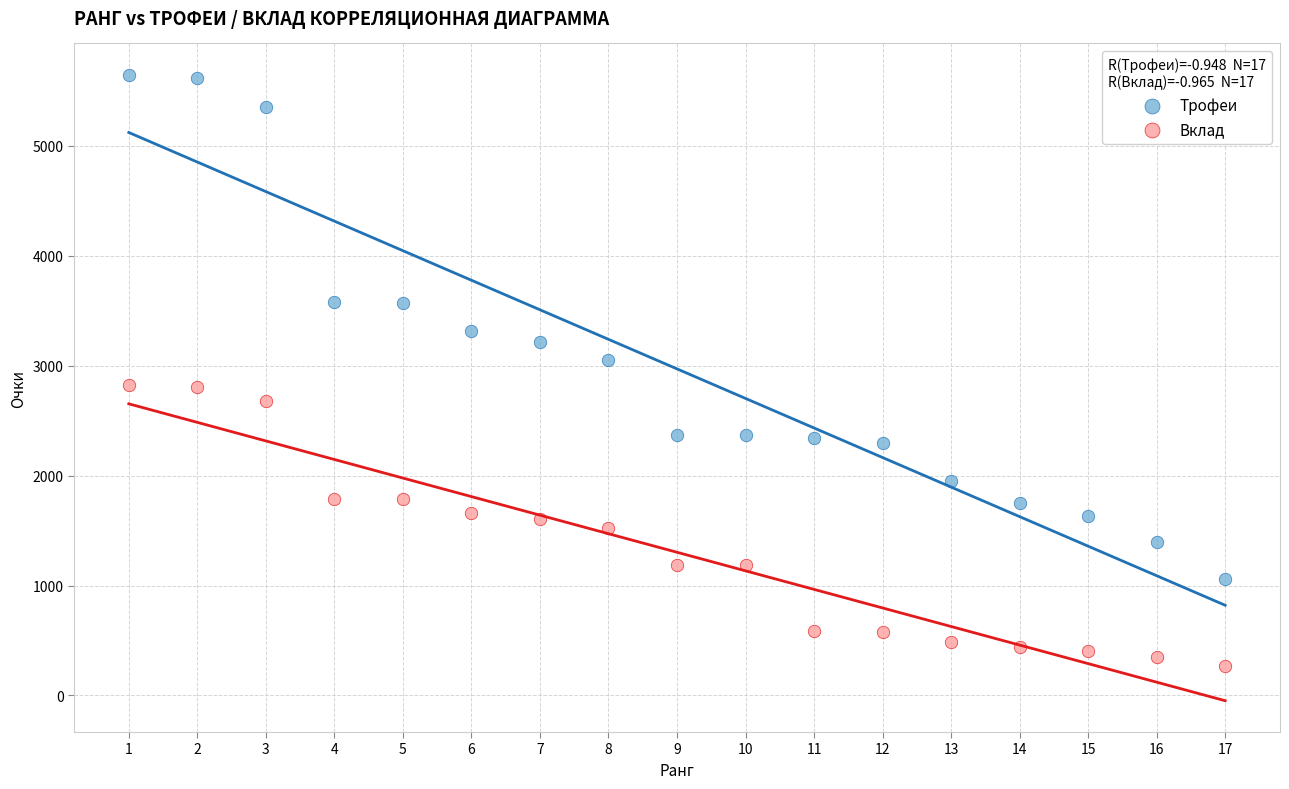

Which series reaches the maximum Y coordinate?

Трофеи